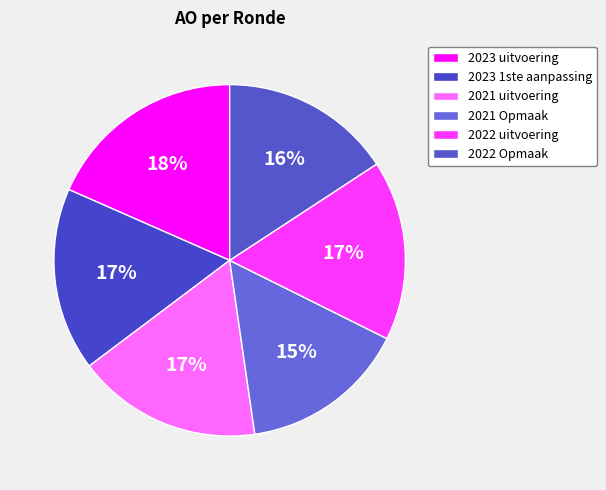

Between 2023 uitvoering and 2022 uitvoering, which is larger?

2023 uitvoering